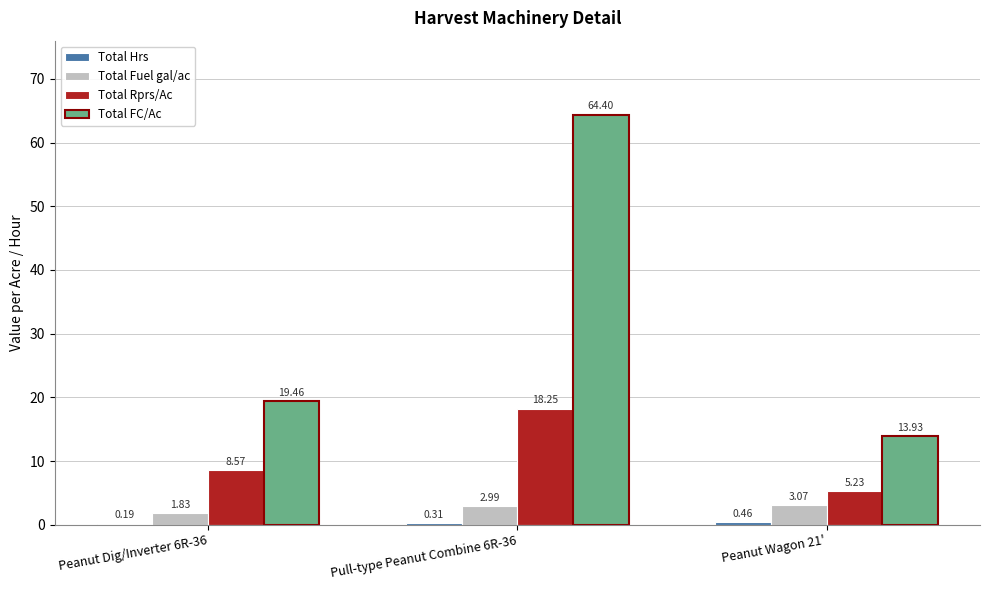

Is the value of Total Rprs/Ac at Pull-type Peanut Combine 6R-36 greater than the value of Total Fuel gal/ac at Pull-type Peanut Combine 6R-36?

Yes